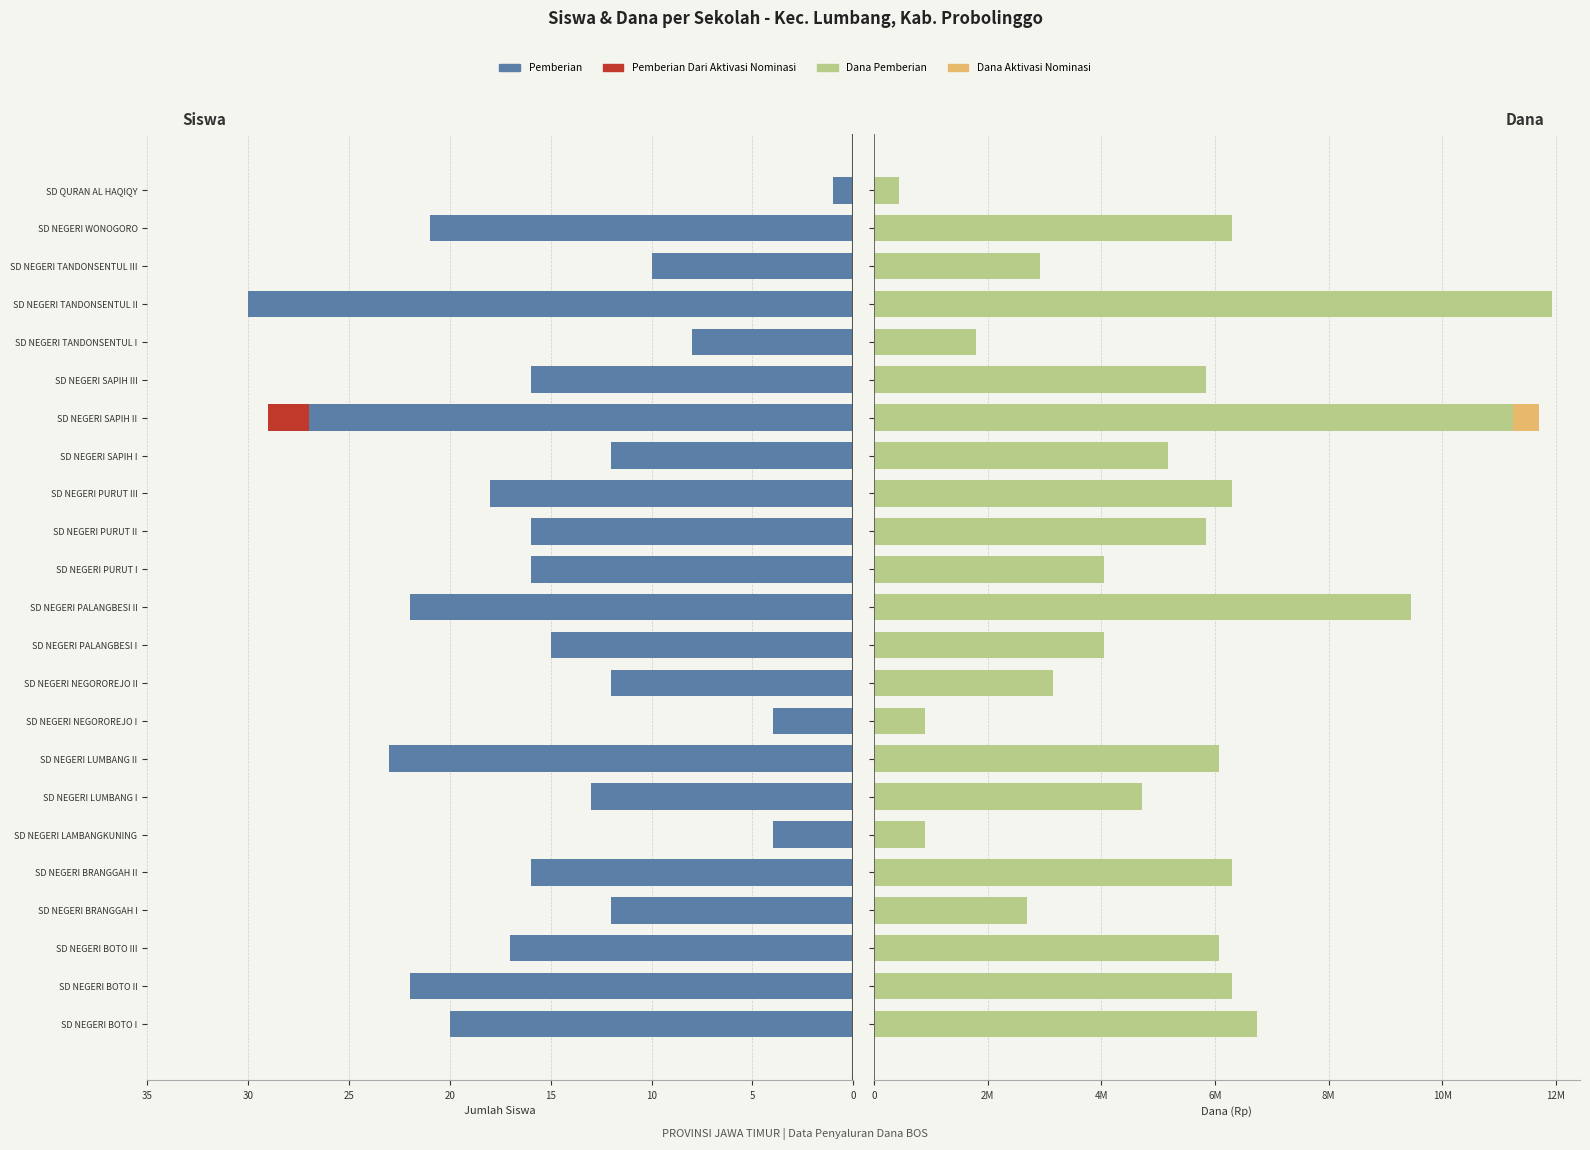

Between SD NEGERI SAPIH I and SD NEGERI LUMBANG I, which is larger?

SD NEGERI SAPIH I